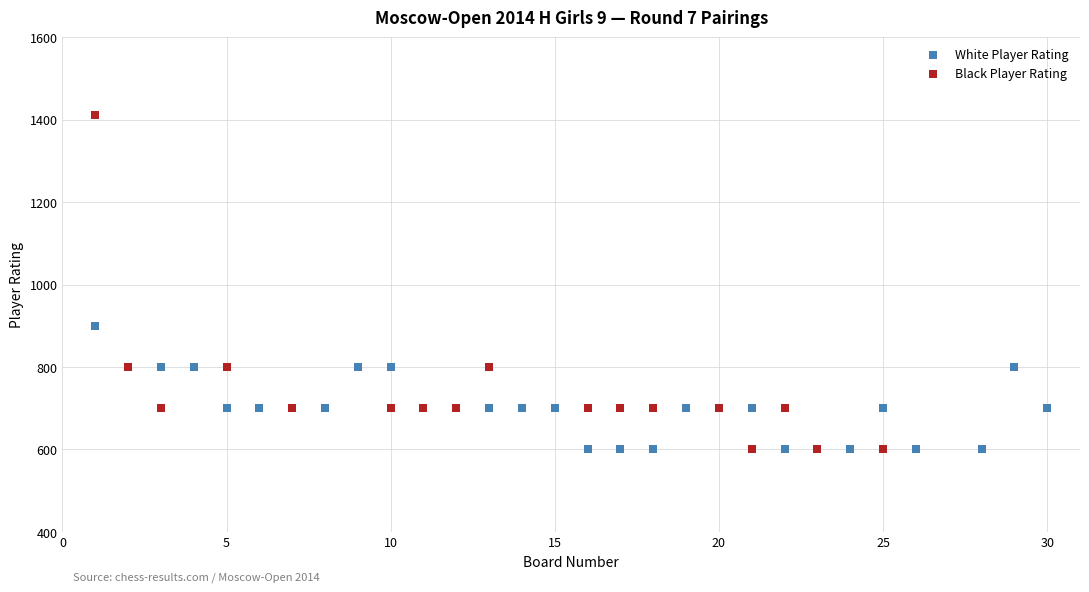

What are all the series names shown in the legend?

White Player Rating, Black Player Rating